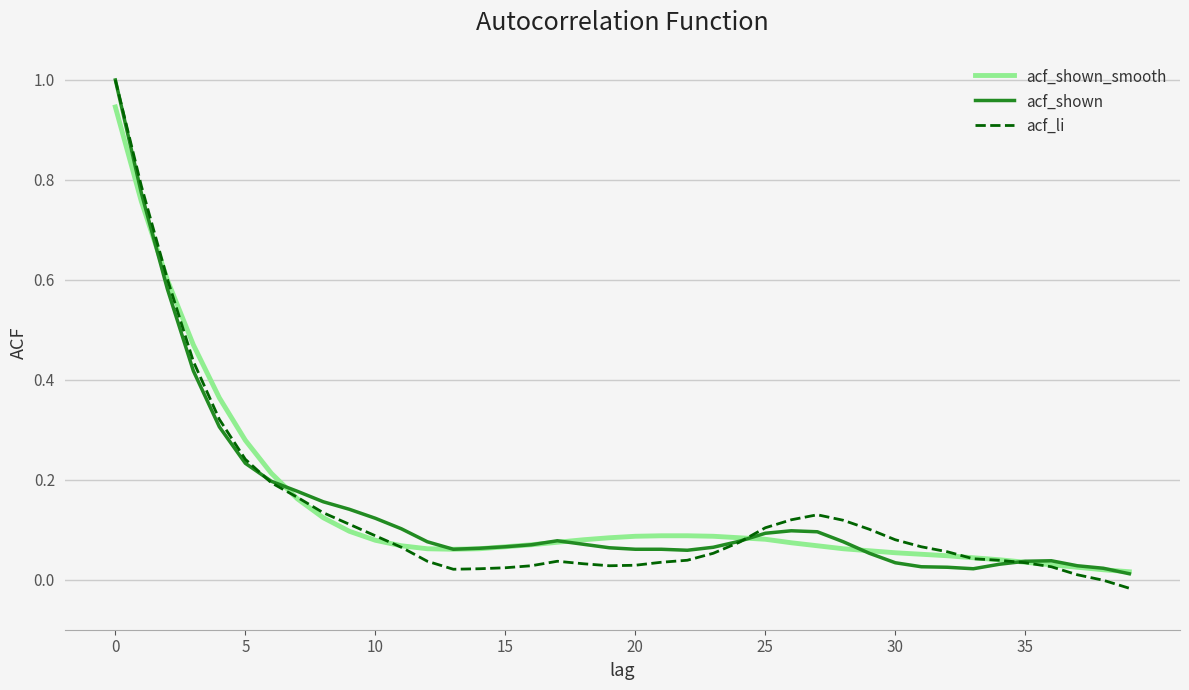

What is the greatest value displayed?

1.0